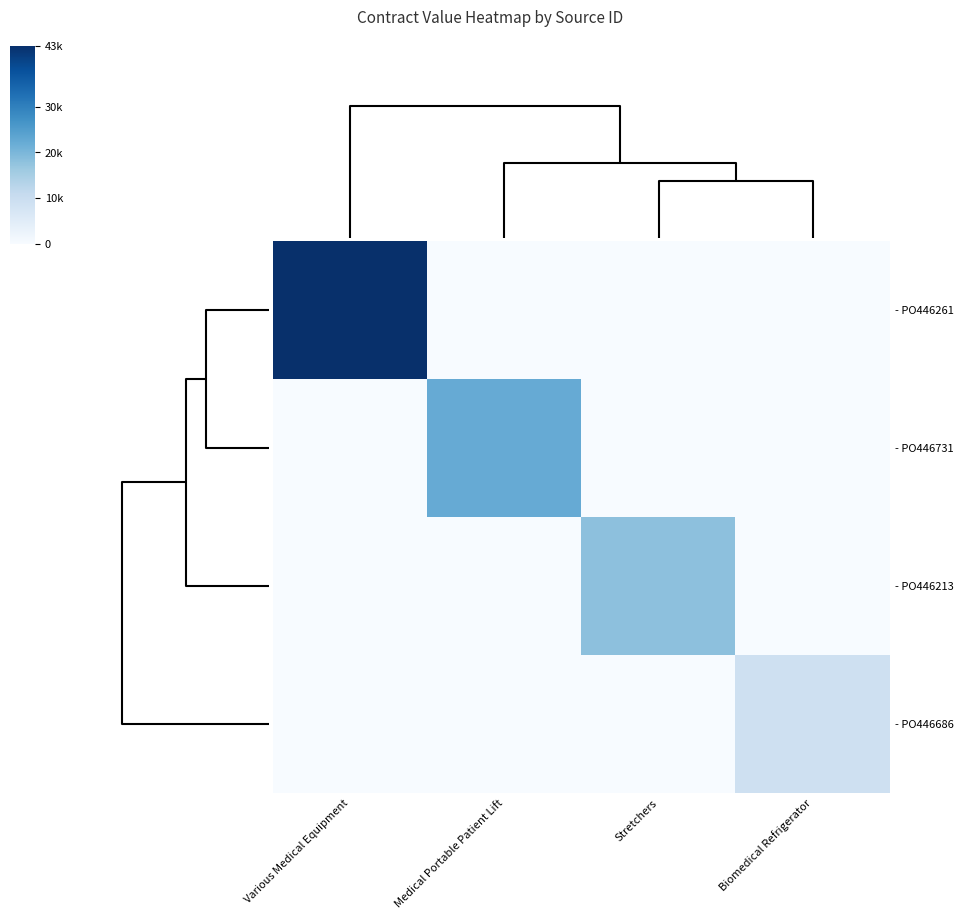

At how many categories does at least one series exceed 28718?

1